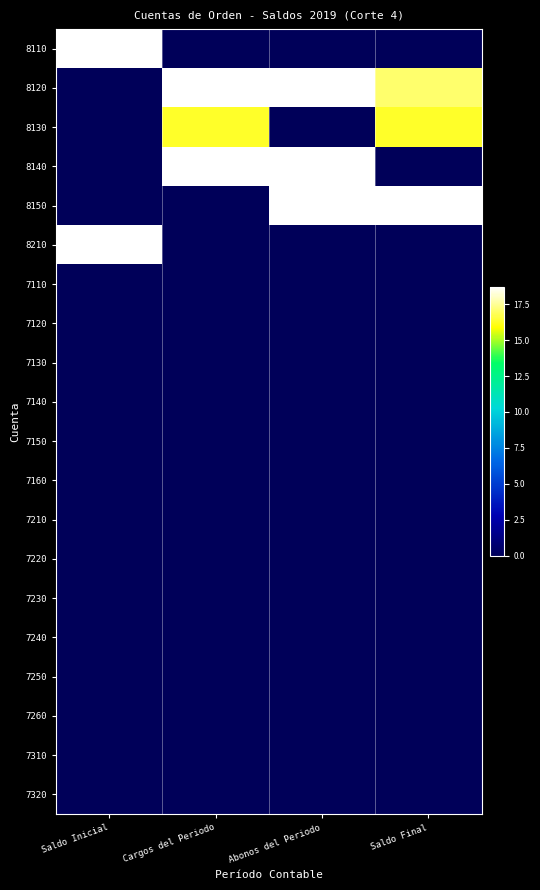

What is the difference between the highest and lowest values at Cargos del Periodo?

18.7